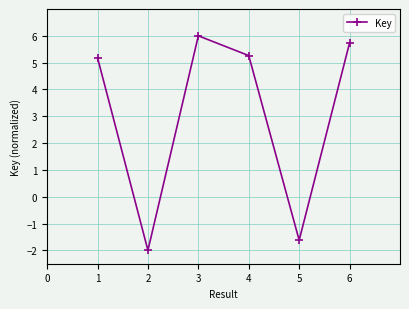

Reading right to left, what are all the values shown in this chart?

5.7	-1.6	5.3	6.0	-2.0	5.2